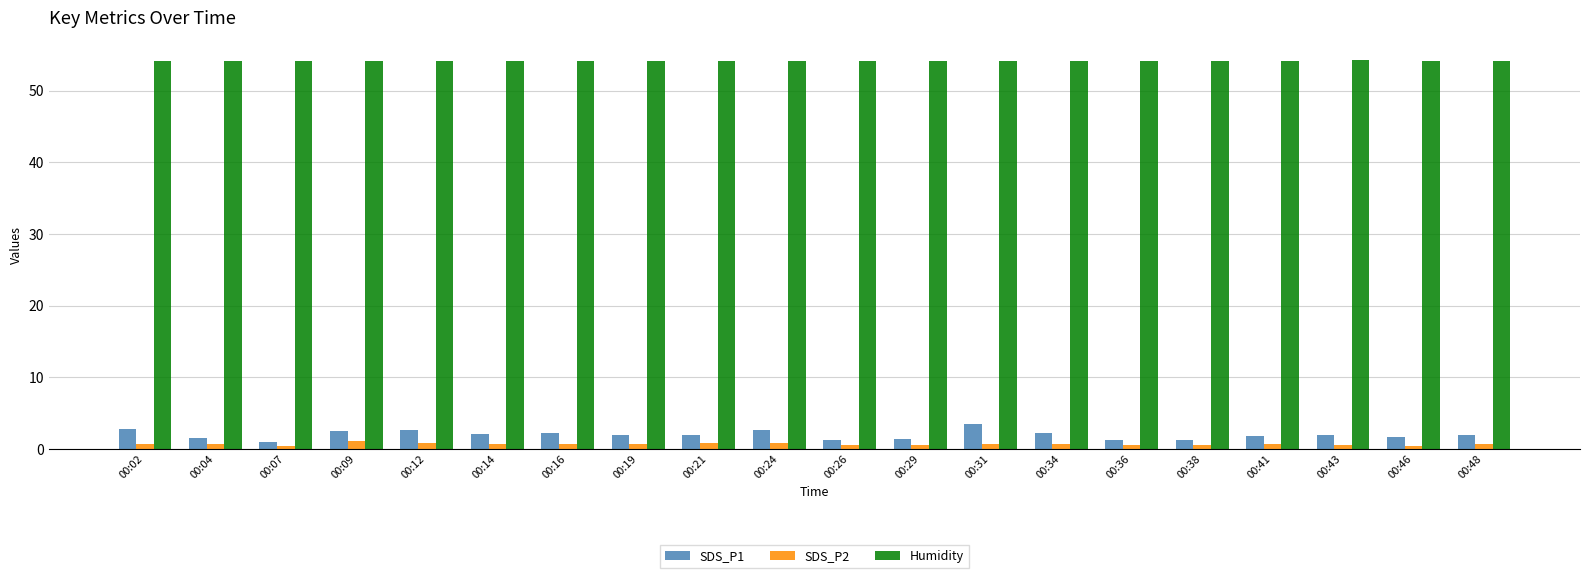

Which series has the widest spread of values?

SDS_P1